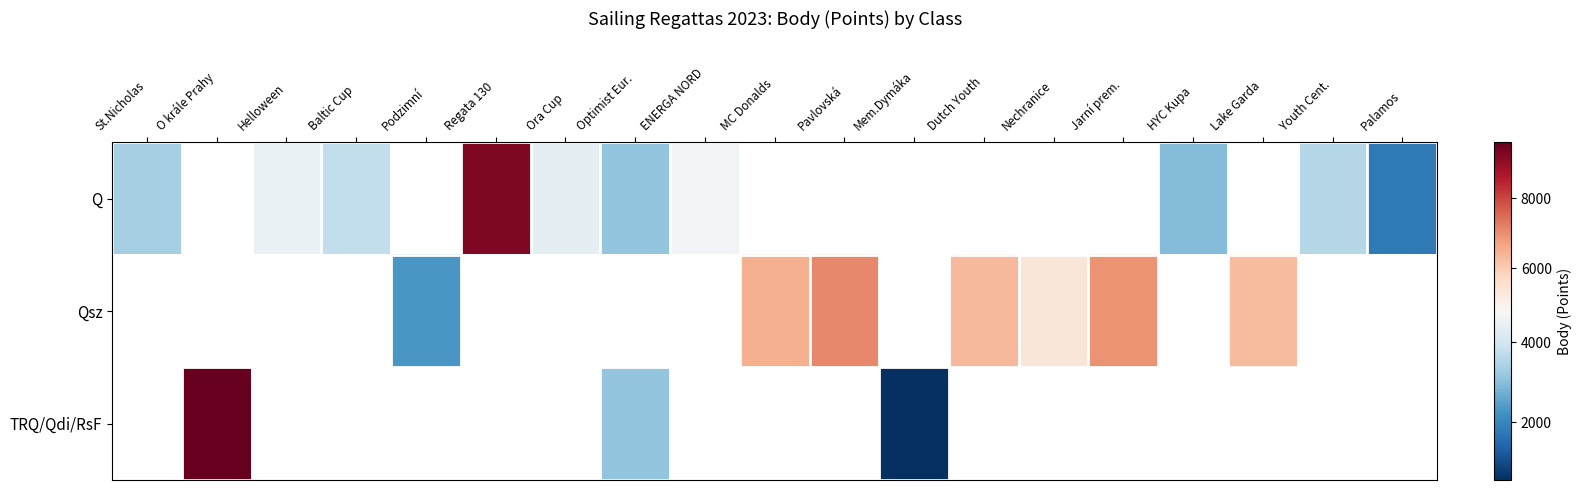

The value of Qsz at Nechranice is 5346.0. True or false?

True